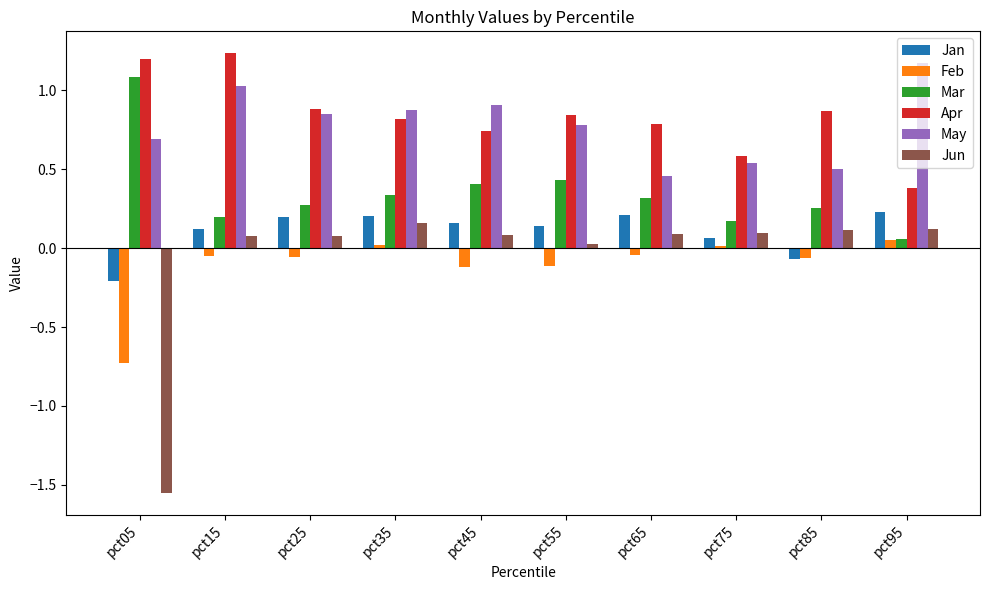

What is the difference between the second highest and minimum values in the Jun series?

1.7